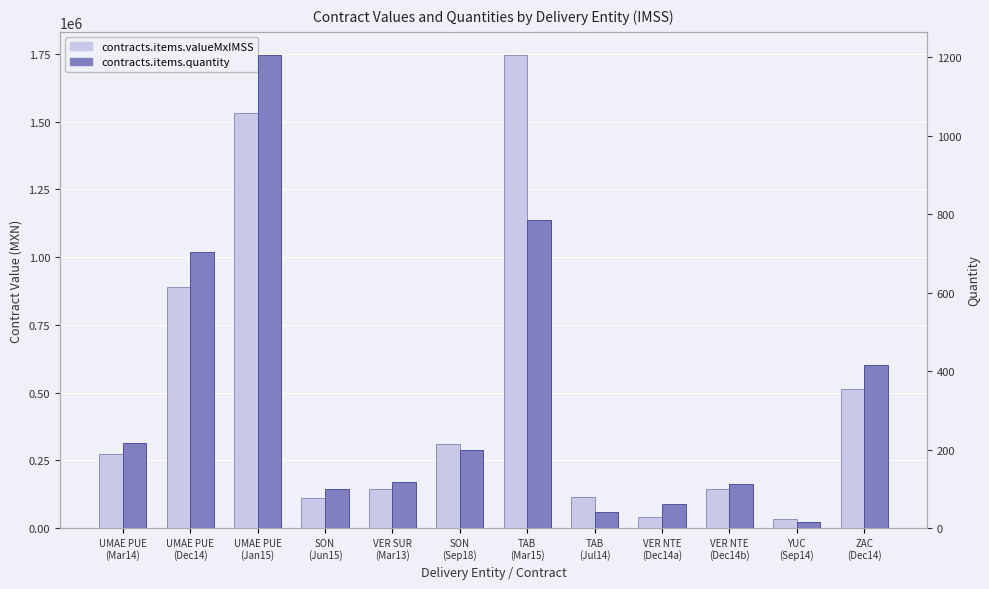

What is the total value across all series at TAB
(Mar15)?

1744920.0